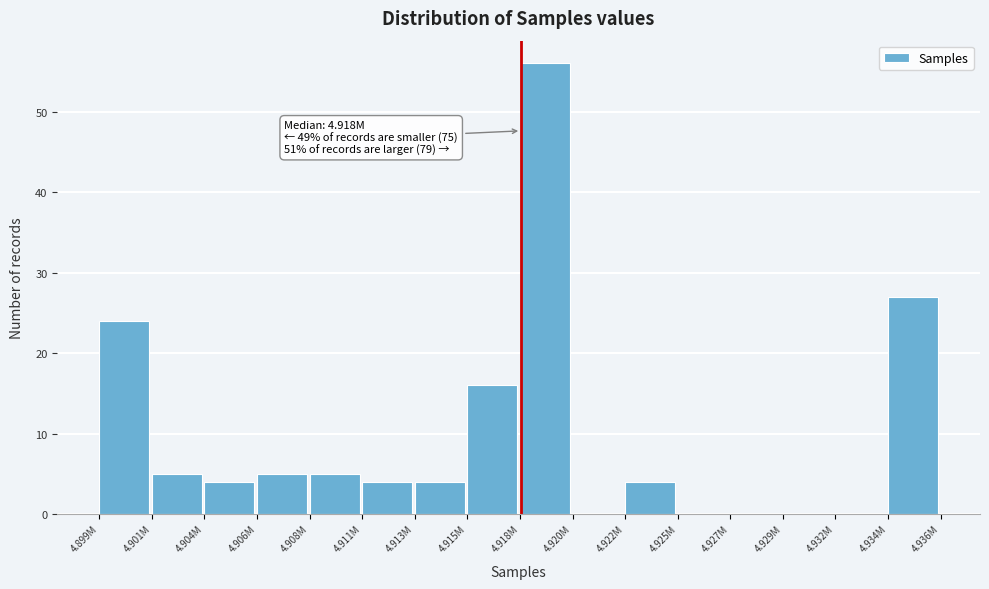

Reading right to left, list all the values displayed in this chart.

4.934M=27	4.932M=0	4.929M=0	4.927M=0	4.925M=0	4.922M=4	4.920M=0	4.918M=56	4.915M=16	4.913M=4	4.911M=4	4.908M=5	4.906M=5	4.904M=4	4.901M=5	4.899M=24